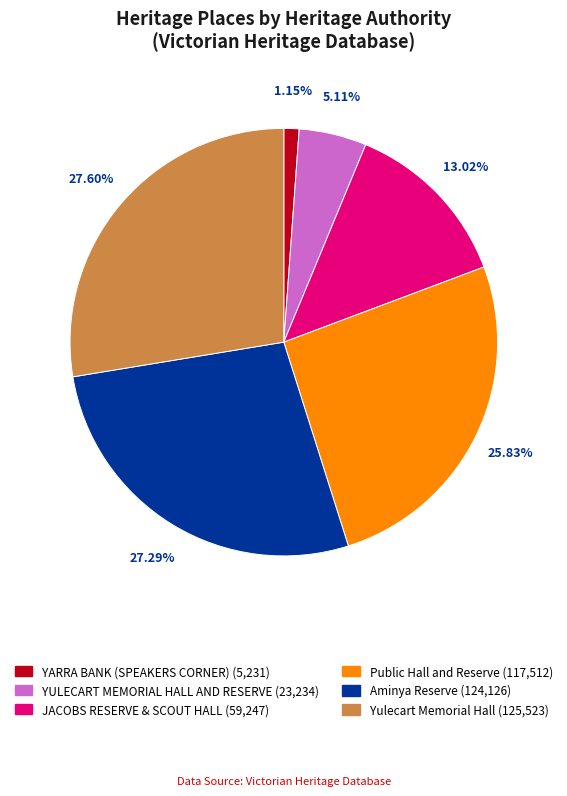

Which slice is the smallest?

YARRA BANK (SPEAKERS CORNER)